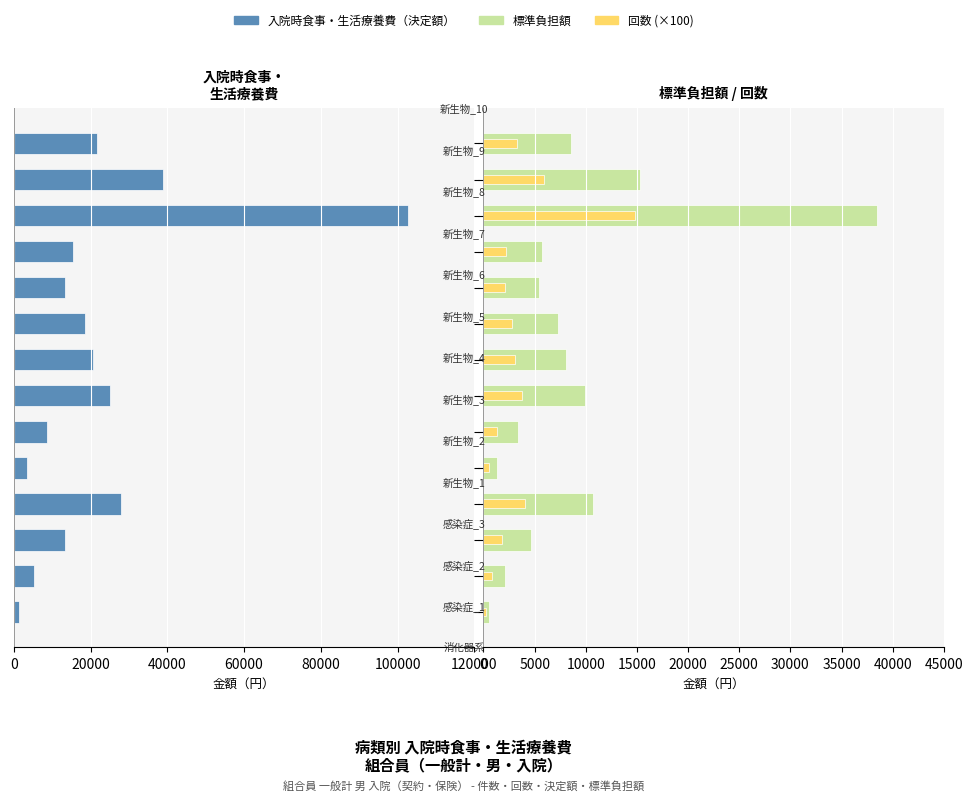

The value of 回数 (×100) at 20000 is 800. True or false?

True